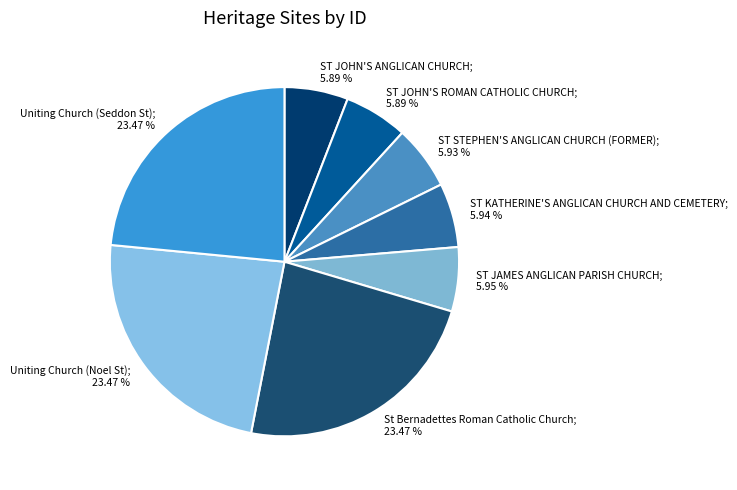

Does any single category account for the majority?

No